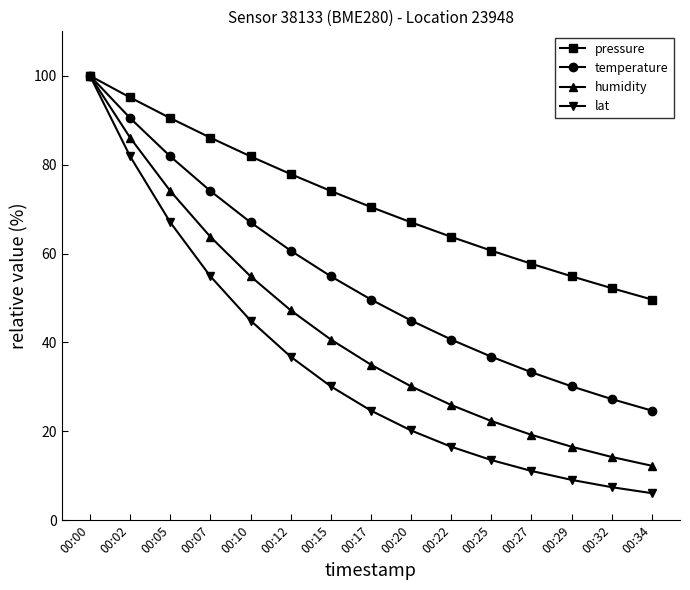

What is the sum of all humidity values?

642.2